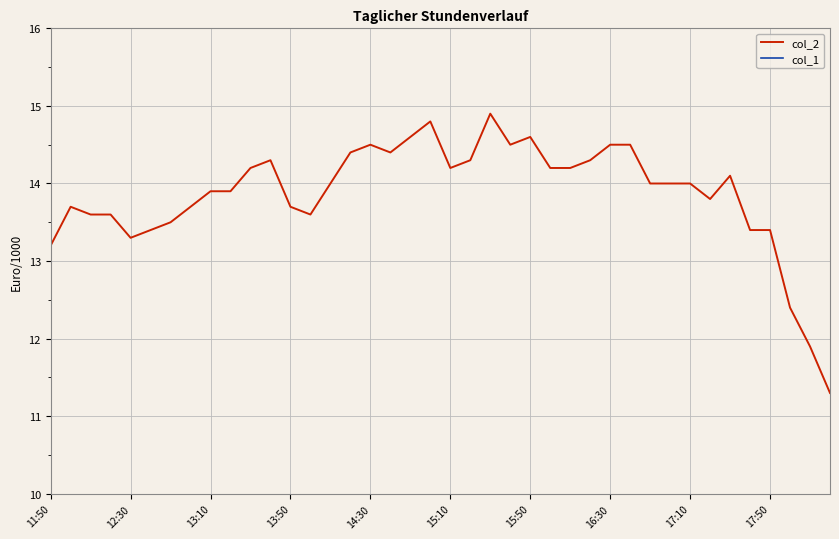

What is the lowest value of the col_2 series?

11.3